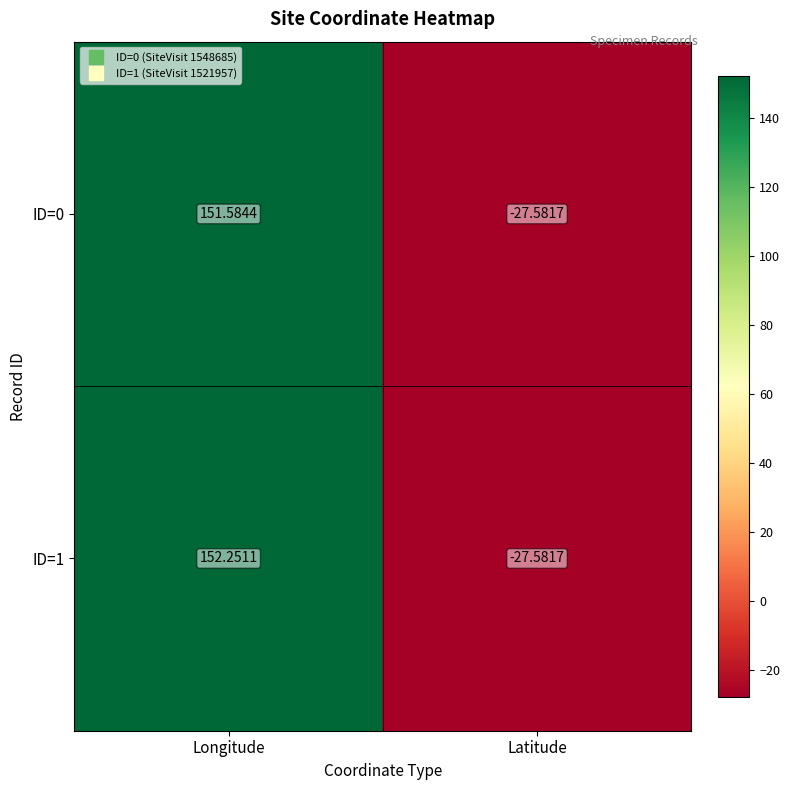

At how many categories does at least one series exceed 14?

1